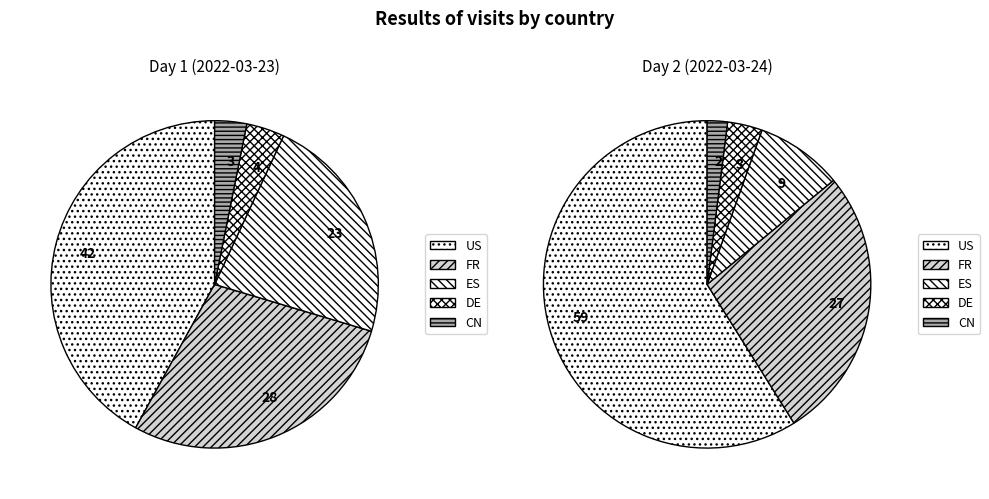

To the nearest percent, what portion does CN represent?

2%